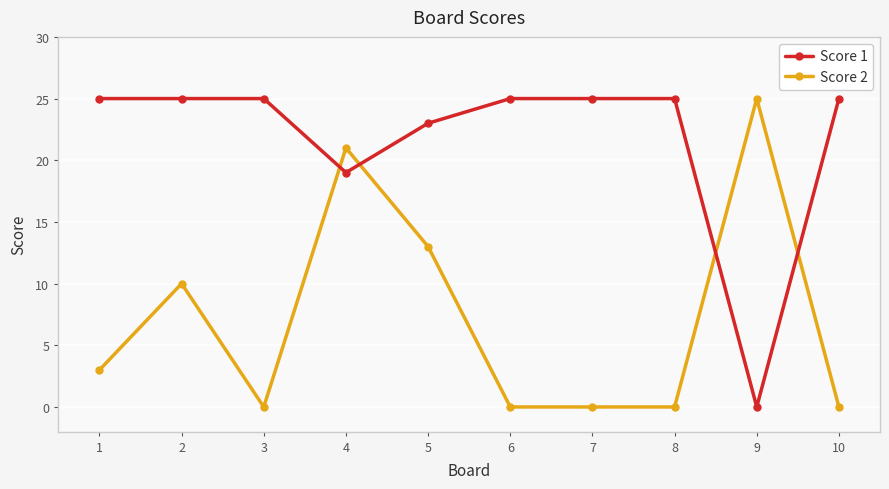

Which series has the largest total across all categories?

Score 1